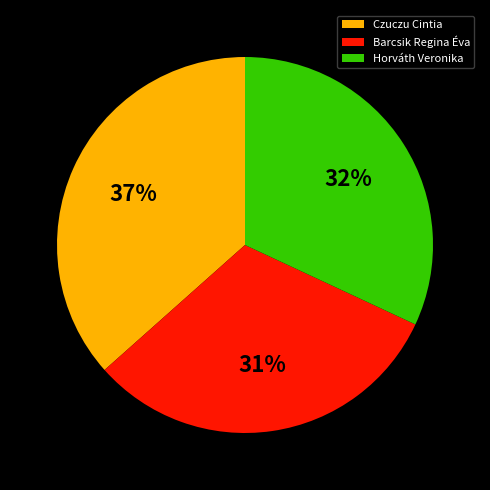

Does any single category account for the majority?

No